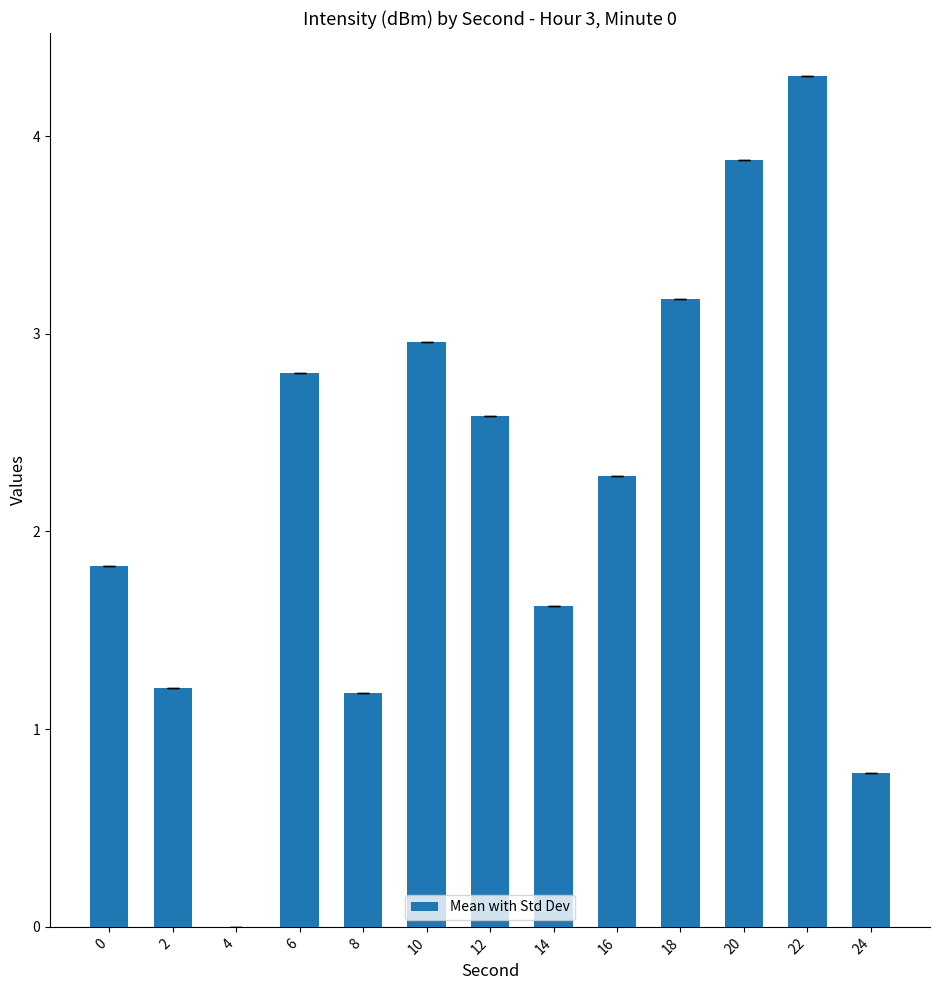

Is it true that the value at 22 is 7.1?

False